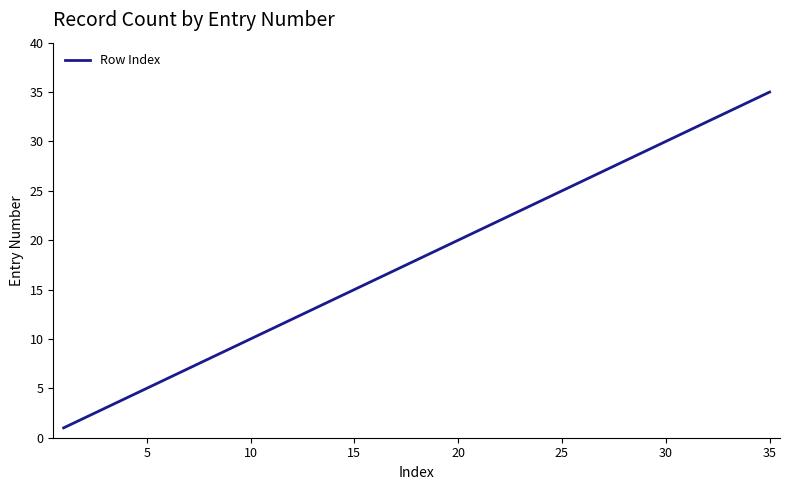

What is the maximum value shown in the chart?

35